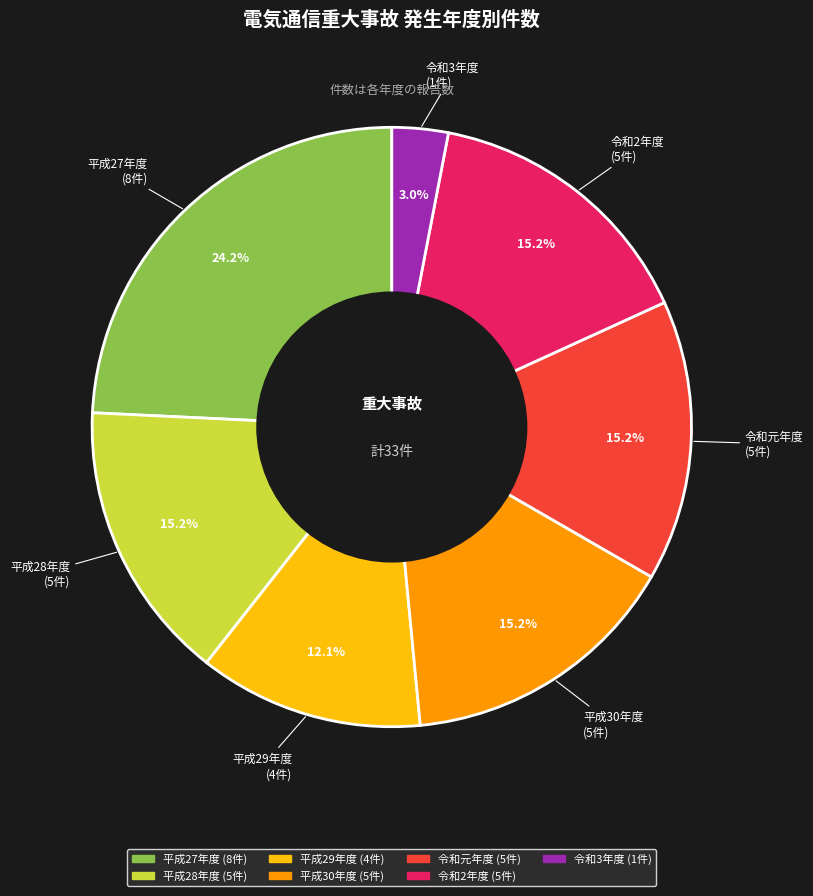

To the nearest percent, what is the average slice percentage?

14%